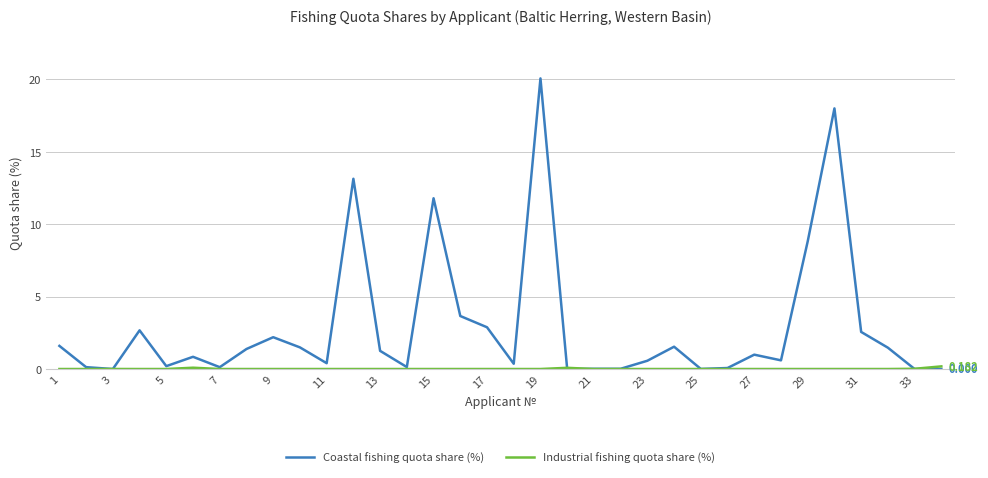

Which series has the widest spread of values?

Coastal fishing quota share (%)